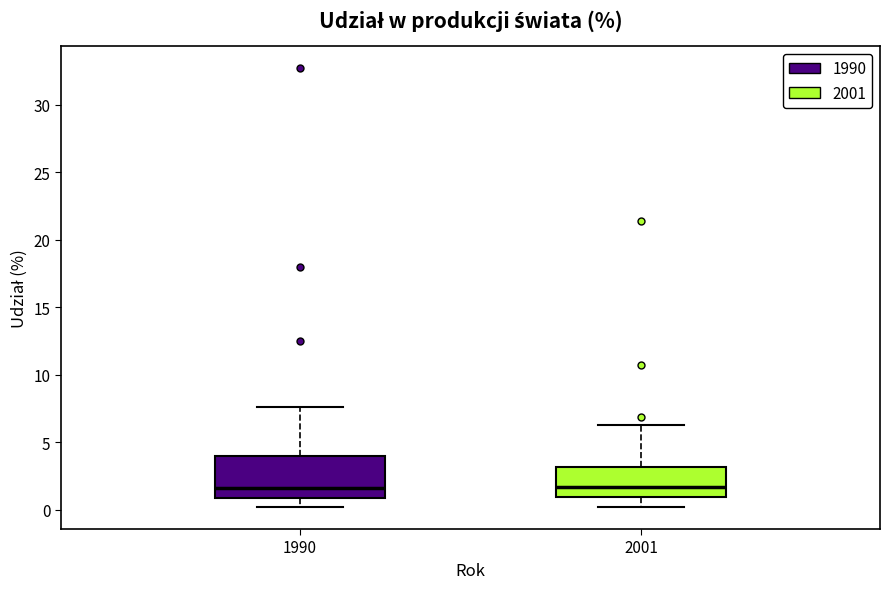

Reading left to right, read every box against the y-axis: the position of its median line, the range the box covers, and the ends of its whiskers. The values are not printed on the chart, so give them approximately, as read against the axis.

1990: median 1.5, box 1.0 to 4.0, whiskers 0.0 to 7.5
2001: median 1.5, box 1.0 to 3.0, whiskers 0.0 to 6.5